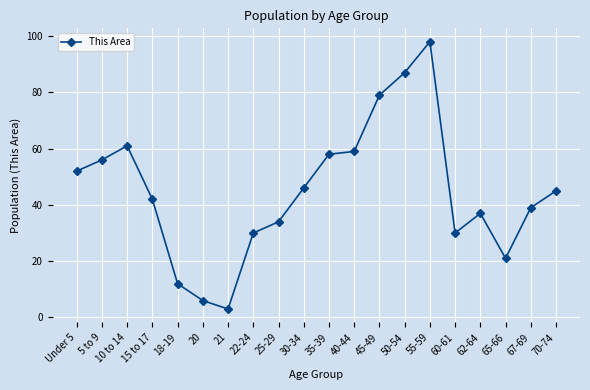

At which category does the chart reach its peak across all series?

55-59